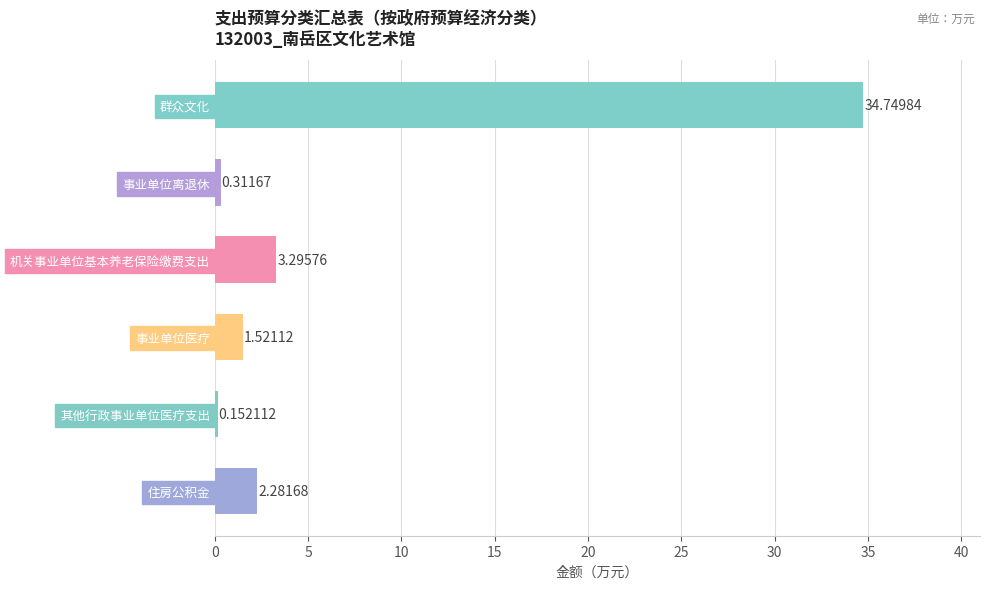

What is the change in value from 事业单位离退休 to 机关事业单位基本养老保险缴费支出?

+3.0